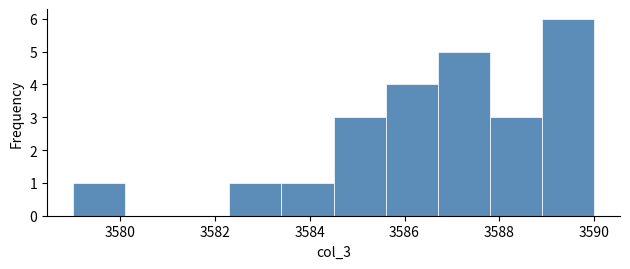

Which range on the x-axis has the tallest bar?

3588.9 to 3590.0